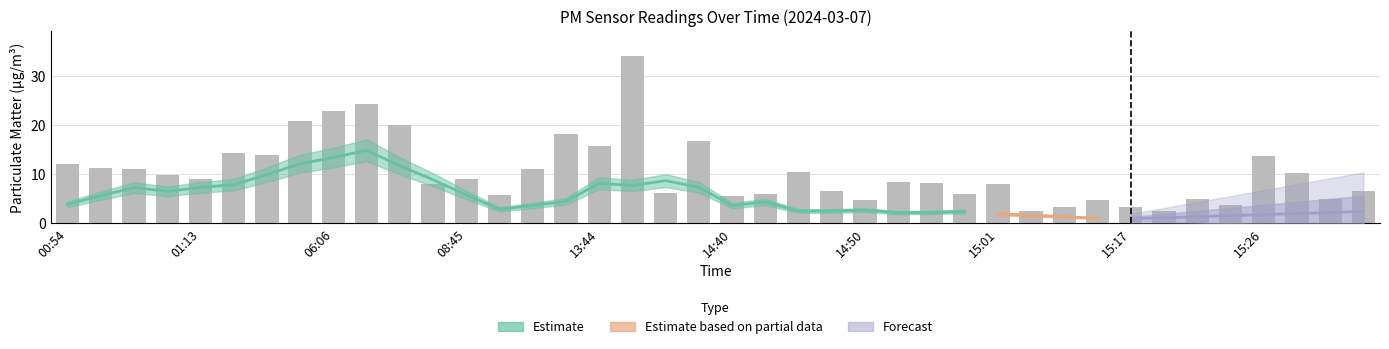

Where does the data first go above 8?

00:54